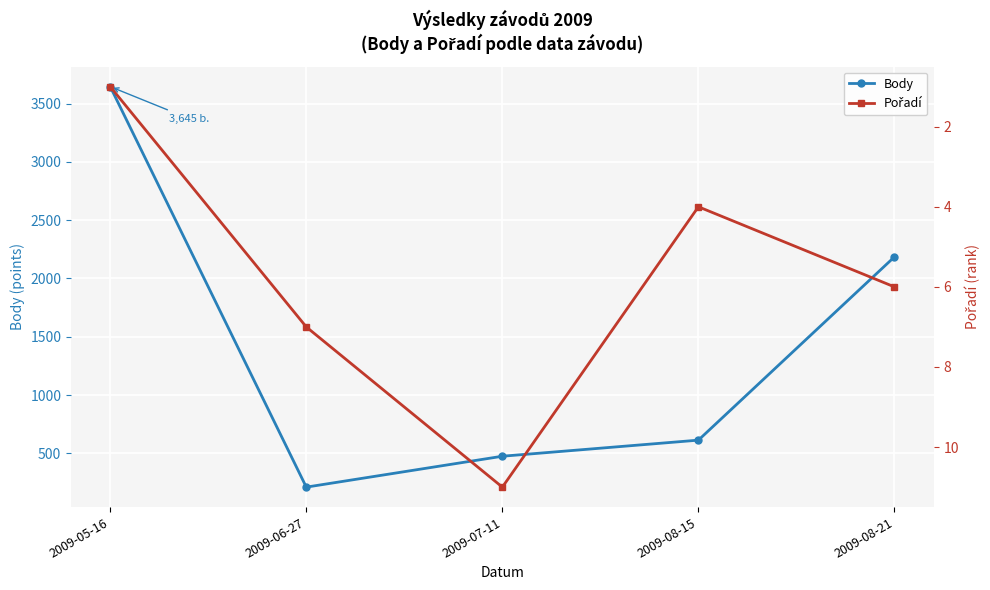

What is the lowest value of the Body series?

210